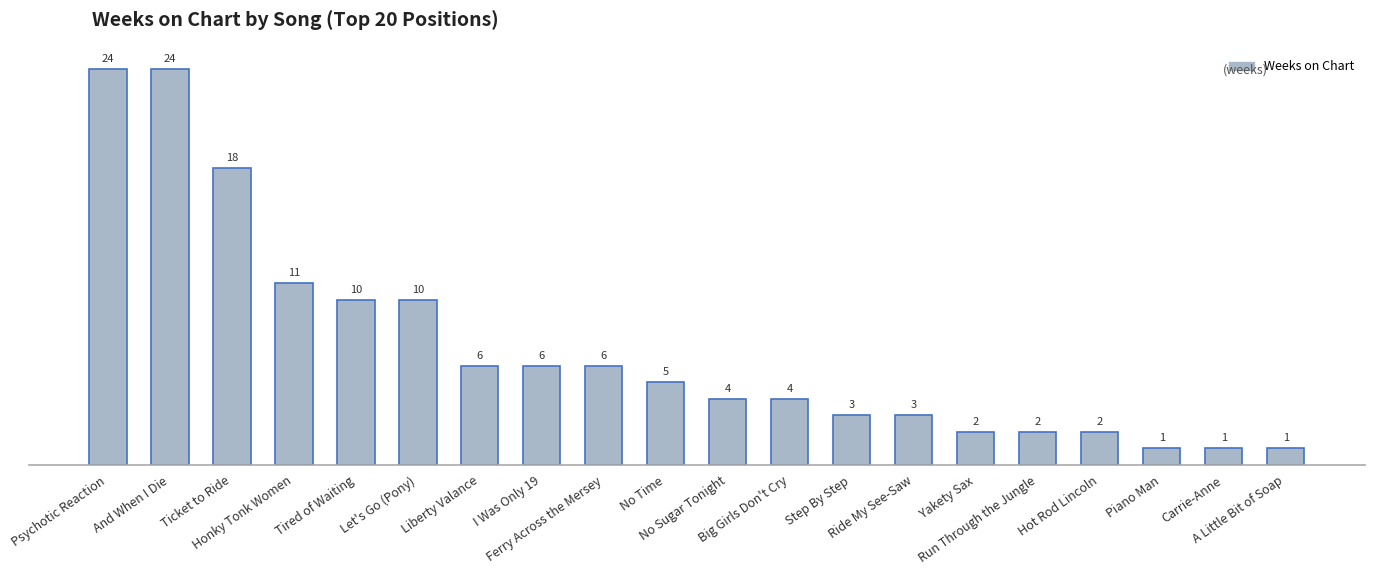

Between Big Girls Don't Cry and Step By Step, which is larger?

Big Girls Don't Cry